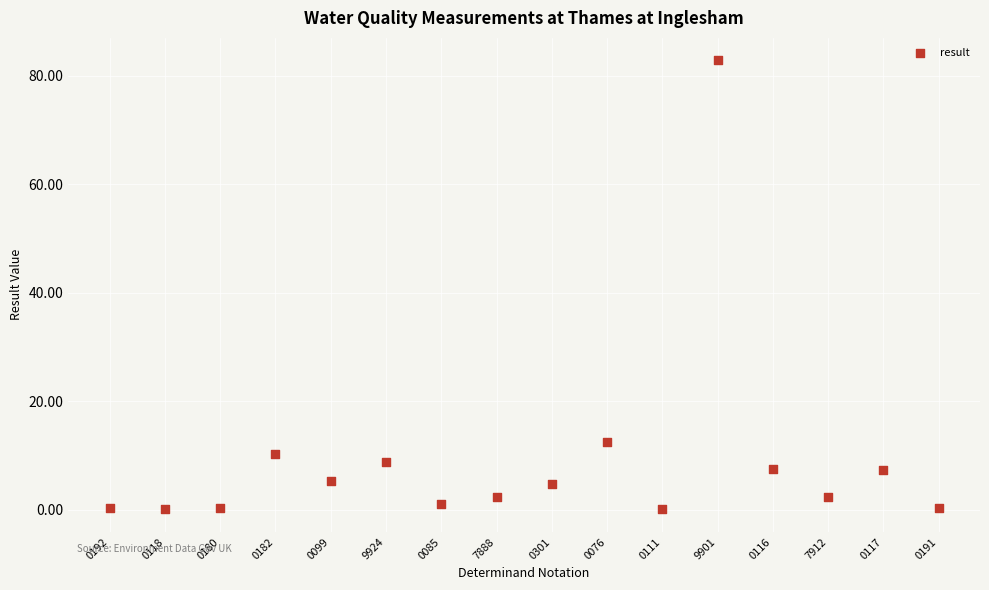

What is the range of Y values (max minus min)?

82.8